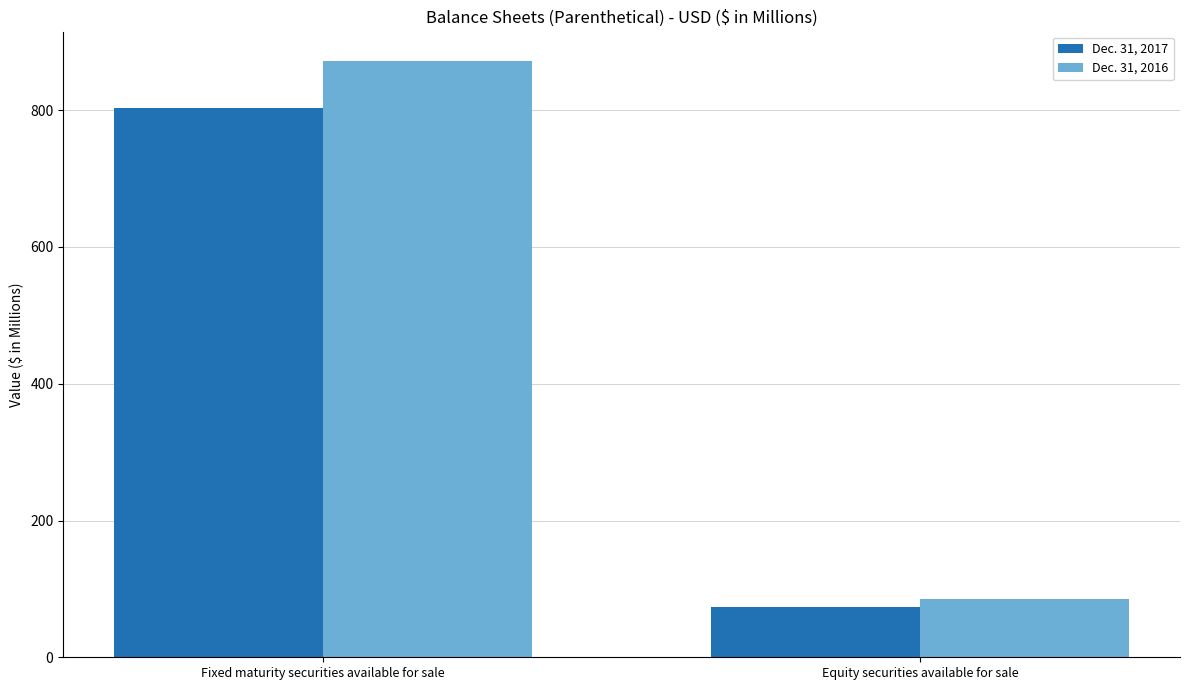

Reading left to right, list all the values displayed in this chart.

Dec. 31, 2017: Fixed maturity securities available for sale=802.9	Equity securities available for sale=74.0
Dec. 31, 2016: Fixed maturity securities available for sale=871.5	Equity securities available for sale=85.7